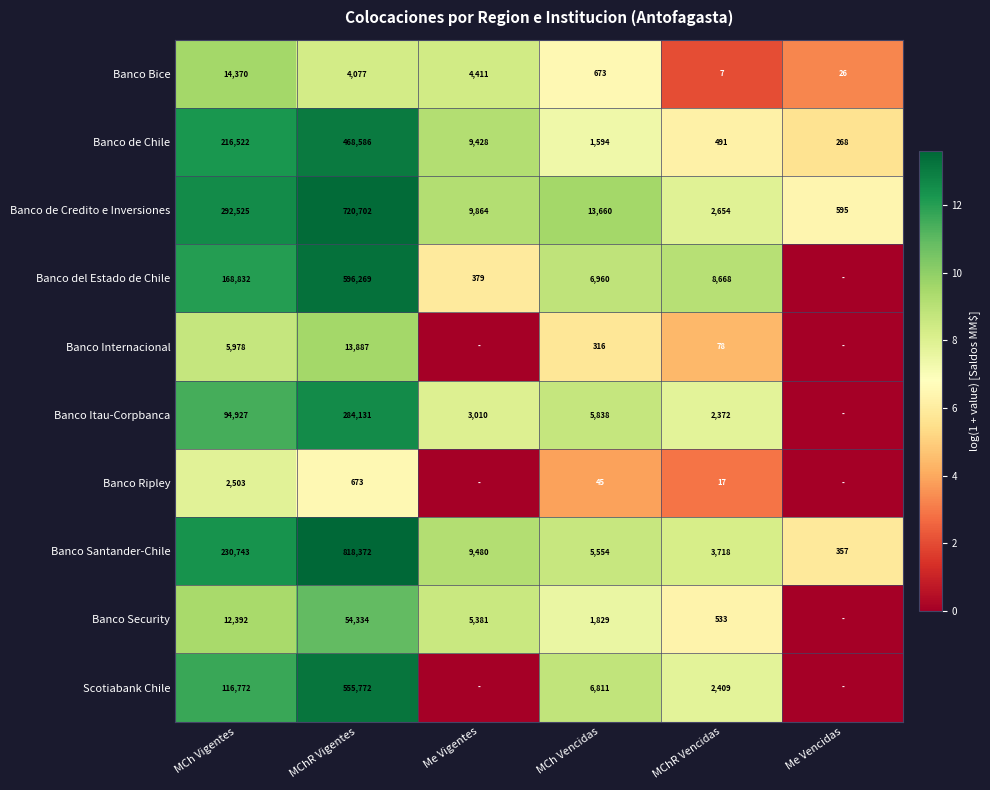

What is the approximate value of Banco de Chile at MChR Vigentes?

468586